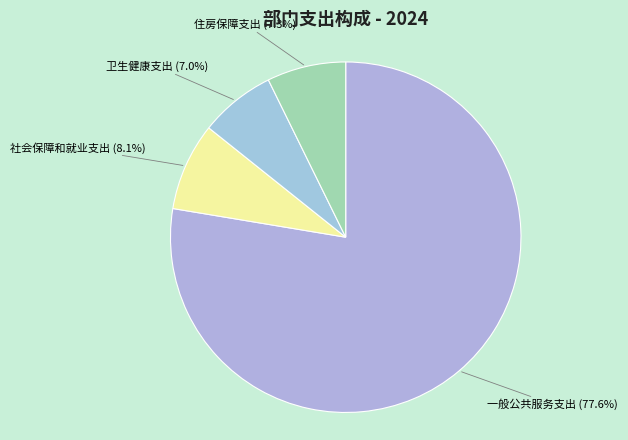

To the nearest percent, what is the difference between the largest and smallest slice percentages?

71%